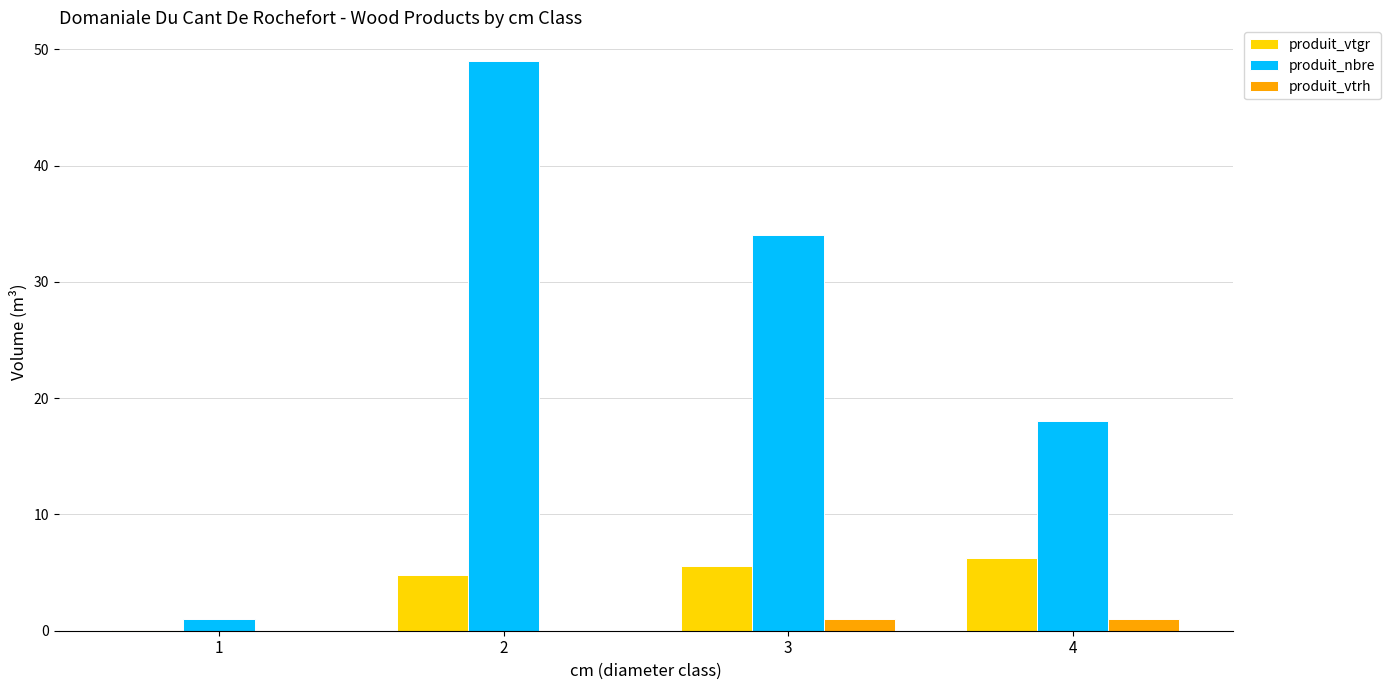

Which series changed the most between 2 and 3?

produit_nbre